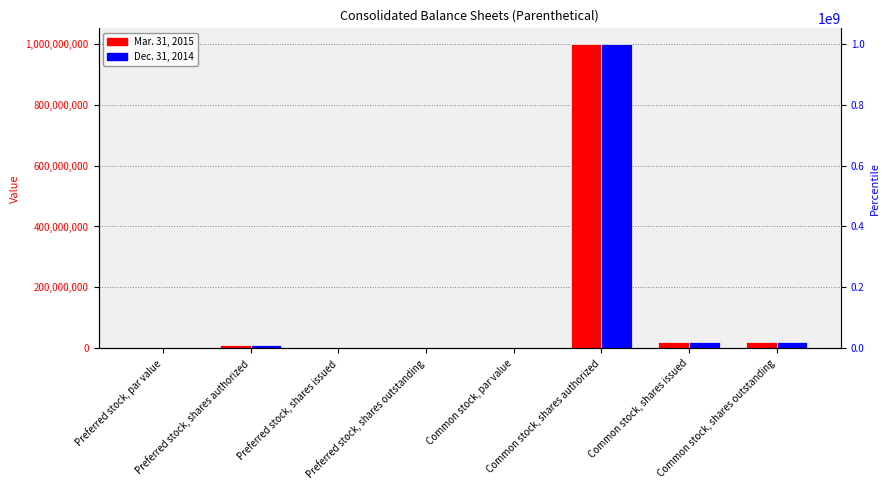

Are the bars horizontal?

No